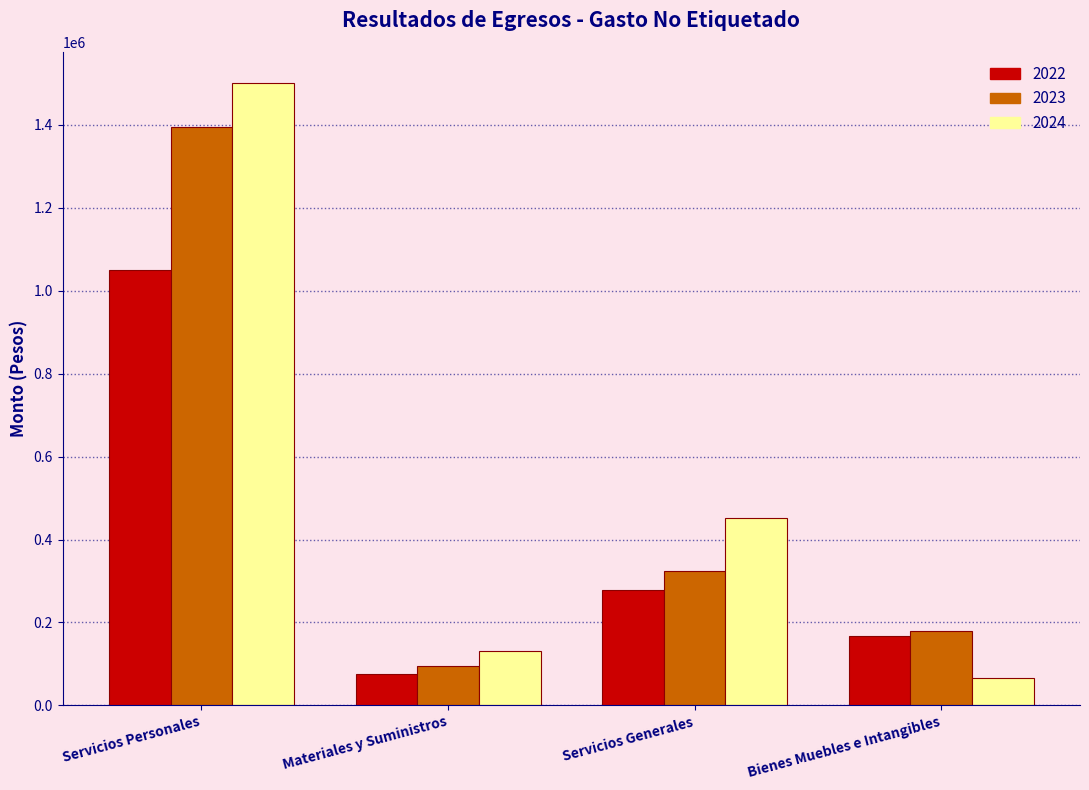

Rank the categories by 2023 value from highest to lowest.

Servicios Personales, Servicios Generales, Bienes Muebles e Intangibles, Materiales y Suministros